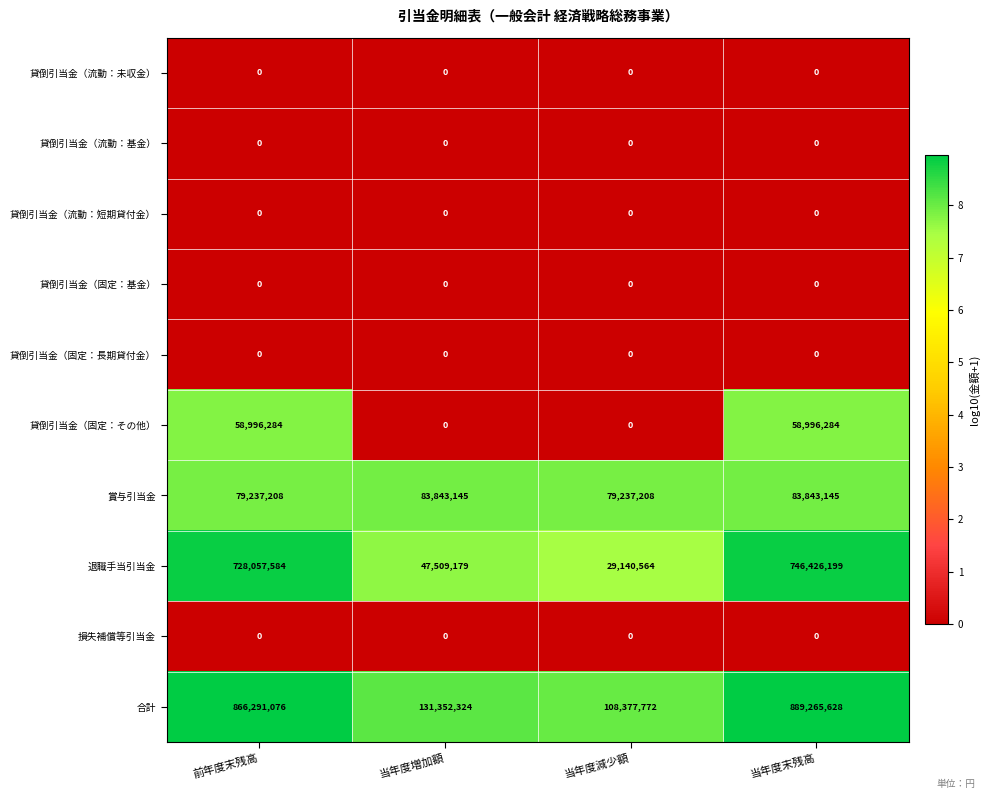

What is the minimum value for 賞与引当金?

79237208